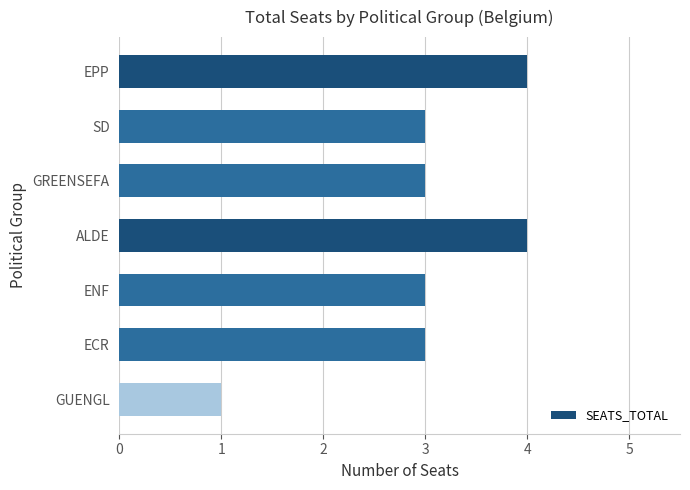

Between GUENGL and ENF, which is larger?

ENF